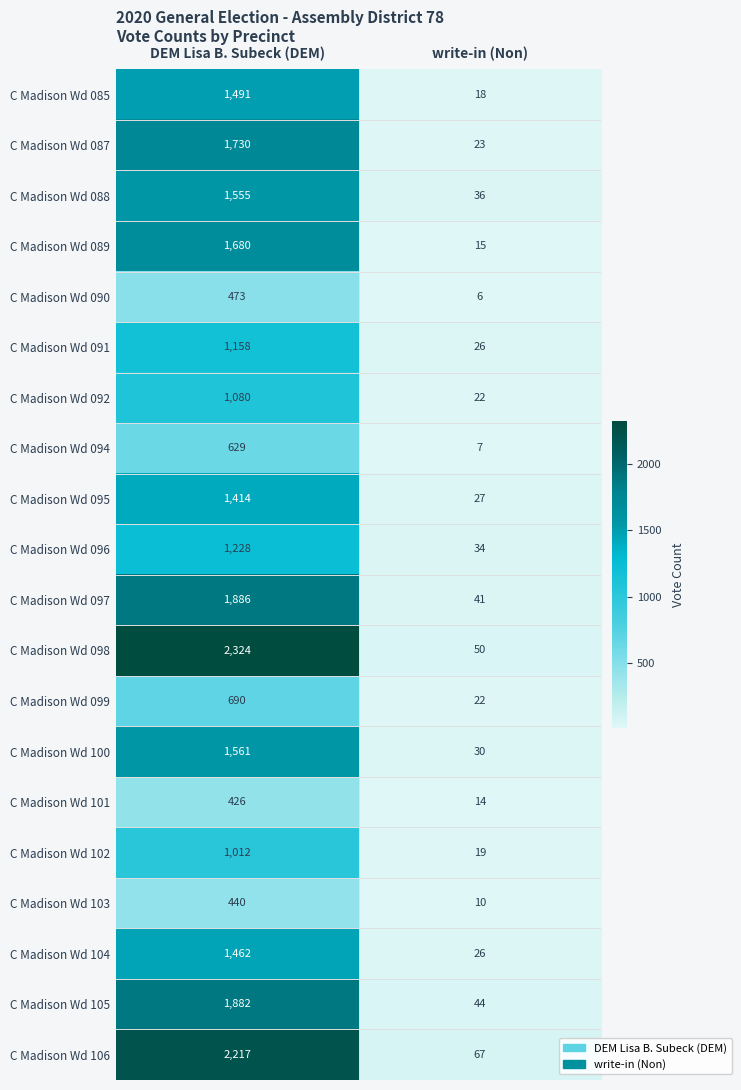

At which category is the sum across all series the highest?

DEM Lisa B. Subeck (DEM)